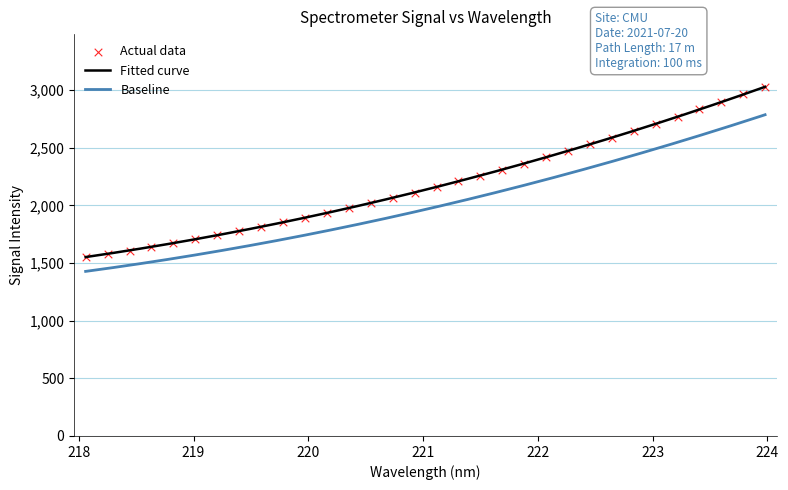

What is the highest value of the Baseline series?

2786.1